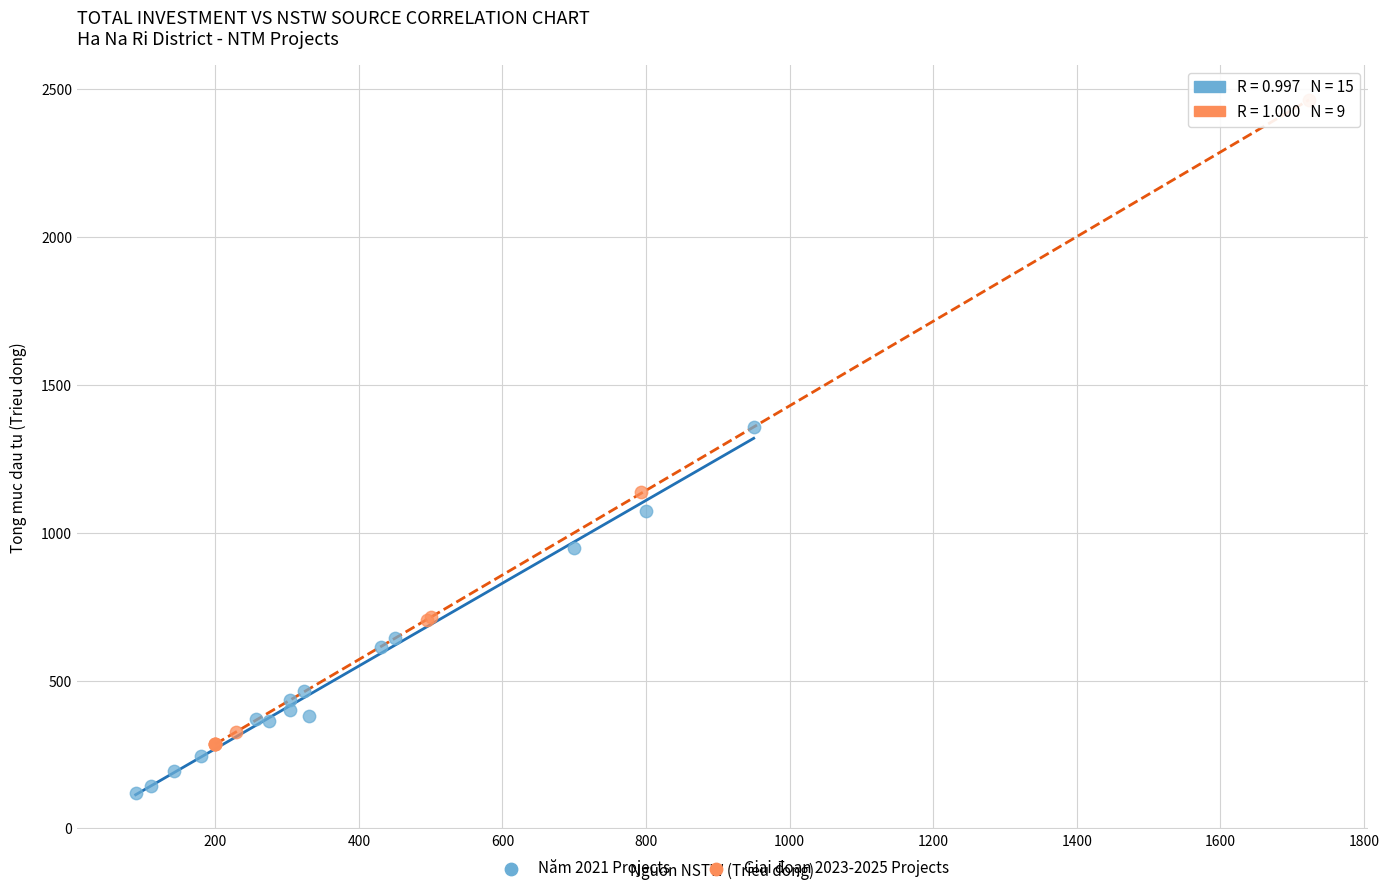

Which series contains the lowest Y value?

Năm 2021 Projects